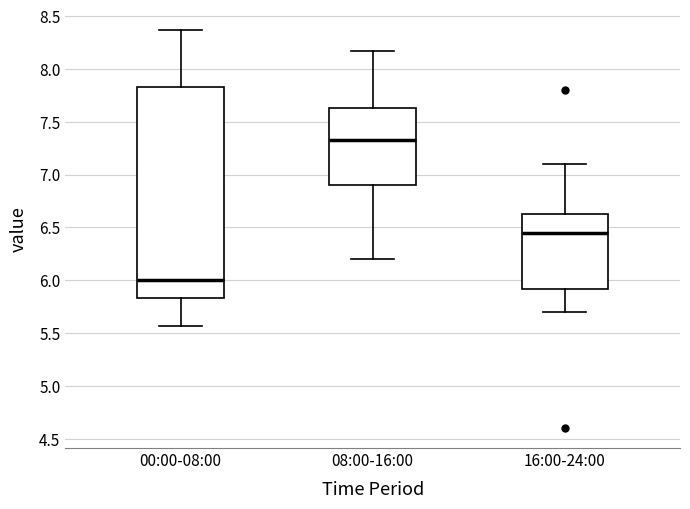

Reading left to right, transcribe this box plot: for each box, give where its median line is, the range the box spans, and where its two whiskers end, as read against the y-axis. The values are not printed on the chart, so give them approximately, as read against the axis.

00:00-08:00: median 6.00, box 5.85 to 7.85, whiskers 5.55 to 8.35
08:00-16:00: median 7.35, box 6.90 to 7.65, whiskers 6.20 to 8.15
16:00-24:00: median 6.45, box 5.90 to 6.60, whiskers 5.70 to 7.10